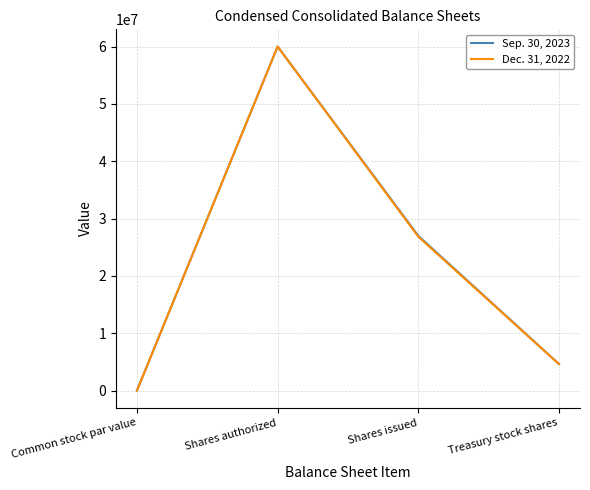

True or false: Sep. 30, 2023 has more than 1 points higher than both neighbors.

False